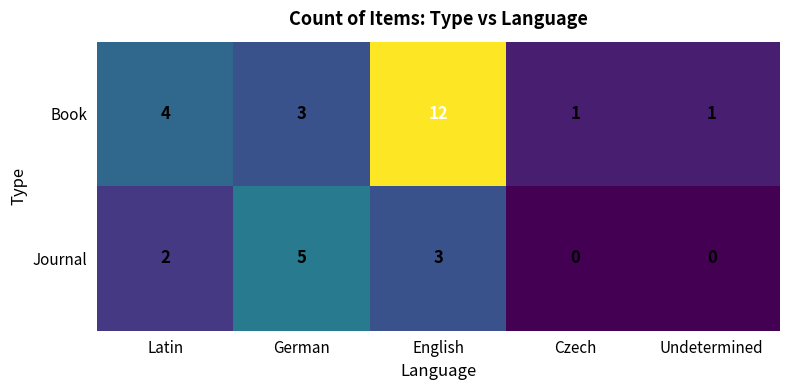

Reading left to right, list all the values displayed in this chart.

Book: Latin=4	German=3	English=12	Czech=1	Undetermined=1
Journal: Latin=2	German=5	English=3	Czech=0	Undetermined=0